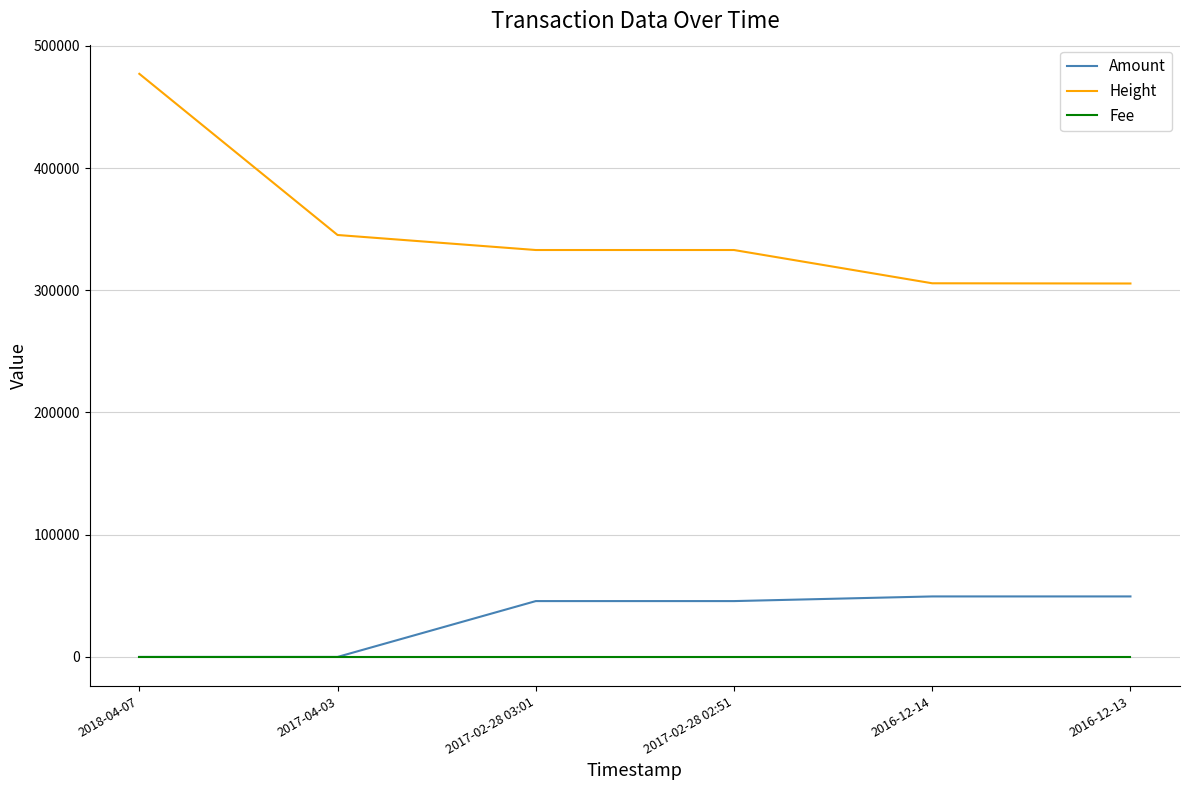

What is the difference between the maximum and minimum values in the Height series?

171544.0